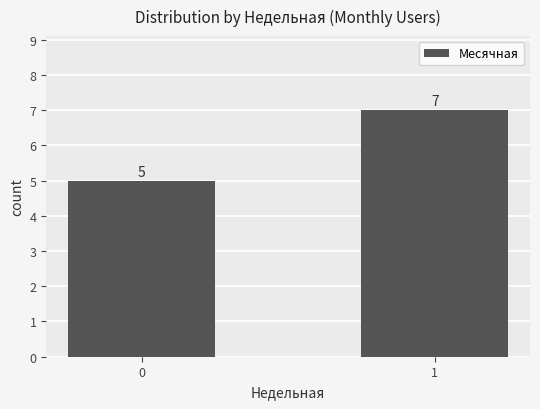

What is the value of the 2nd bar from the left?

7